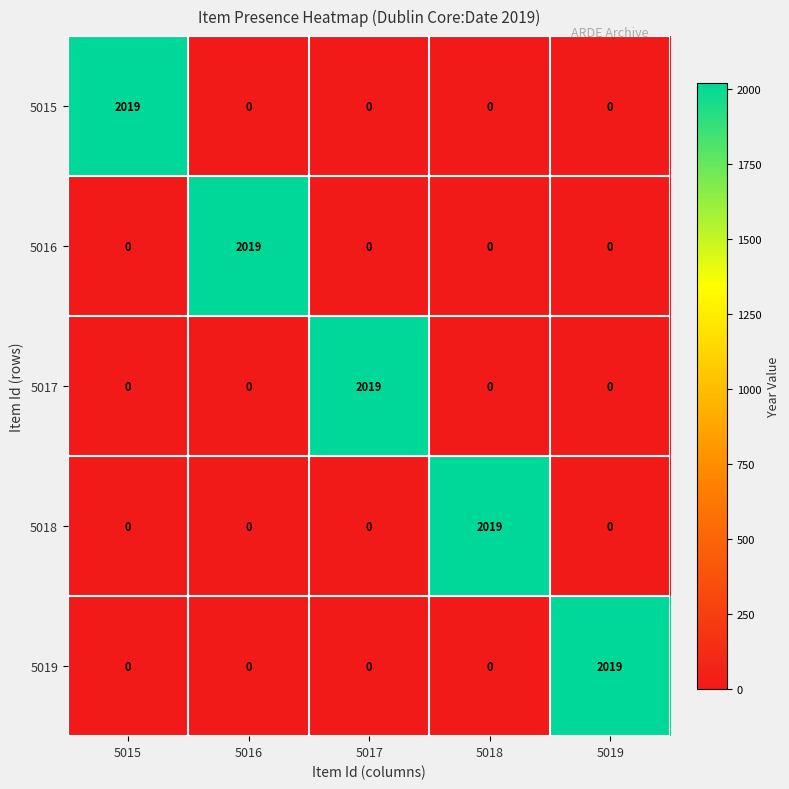

What is the difference between the maximum and minimum values in the 5019 series?

2019